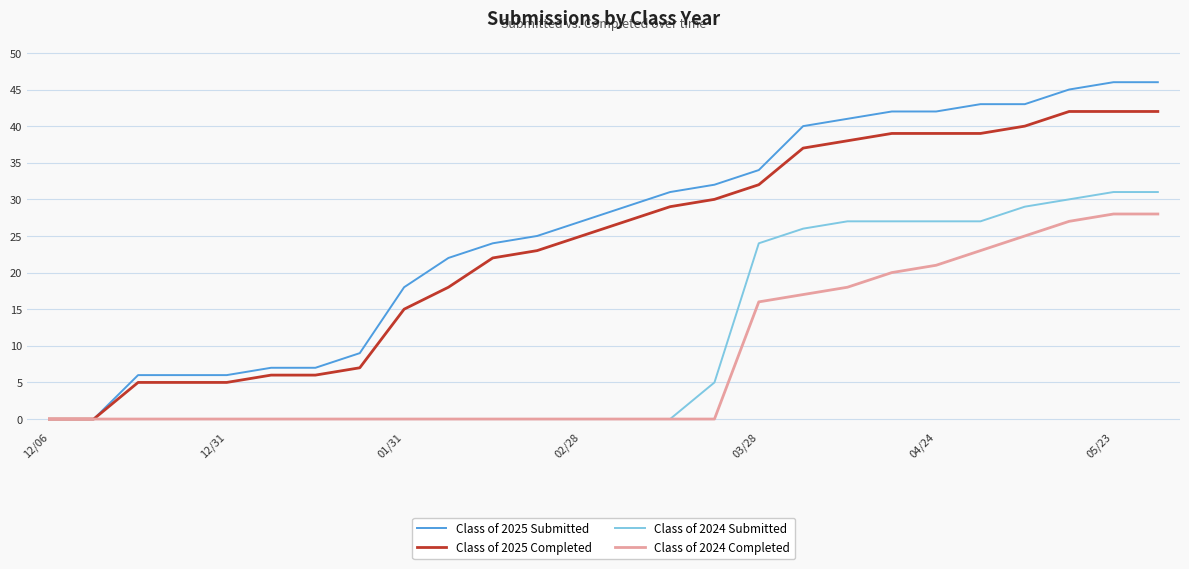

List the series in order of their peak value, highest first.

Class of 2025 Submitted, Class of 2025 Completed, Class of 2024 Submitted, Class of 2024 Completed